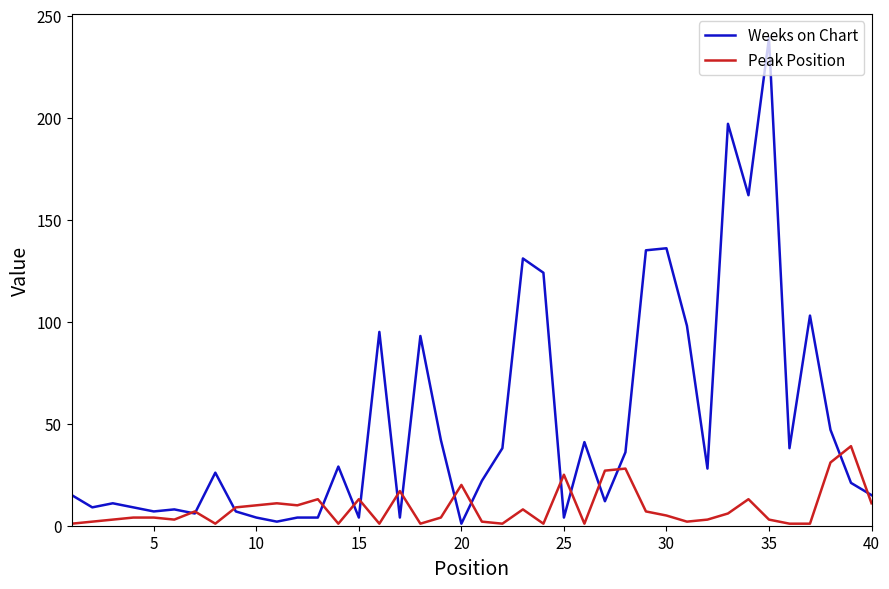

Which series has the largest range (max minus min)?

Weeks on Chart